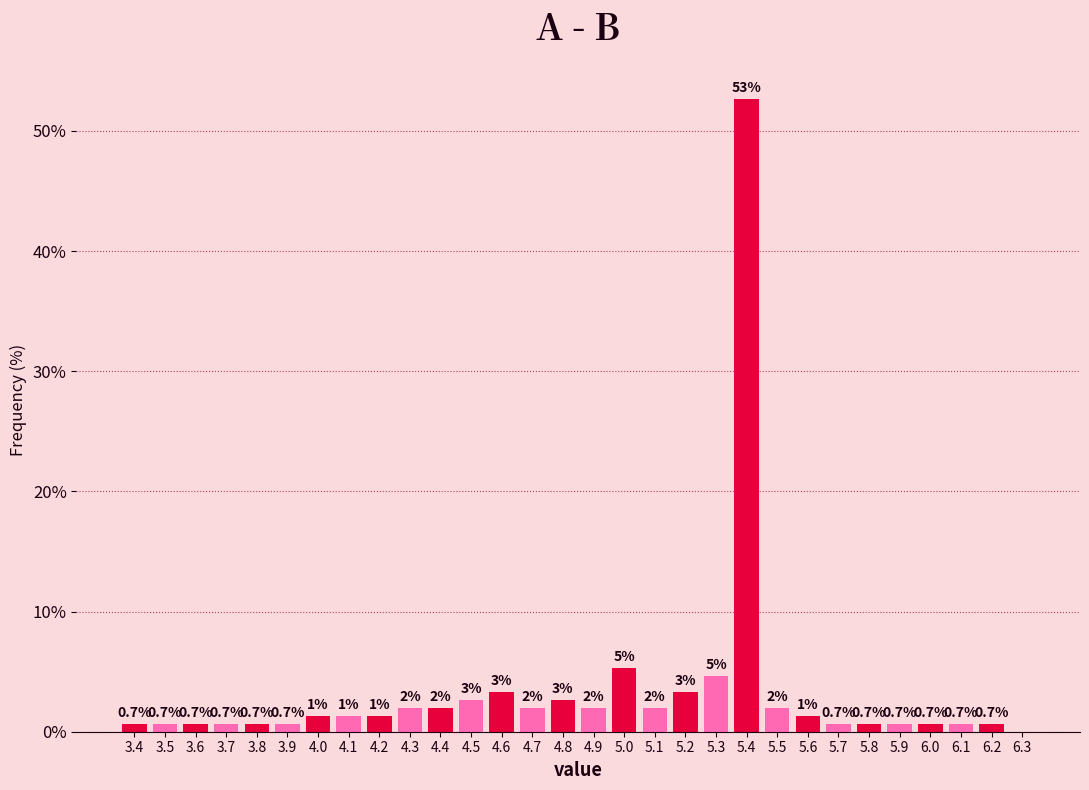

Which range on the x-axis has the tallest bar?

5.35 to 5.45